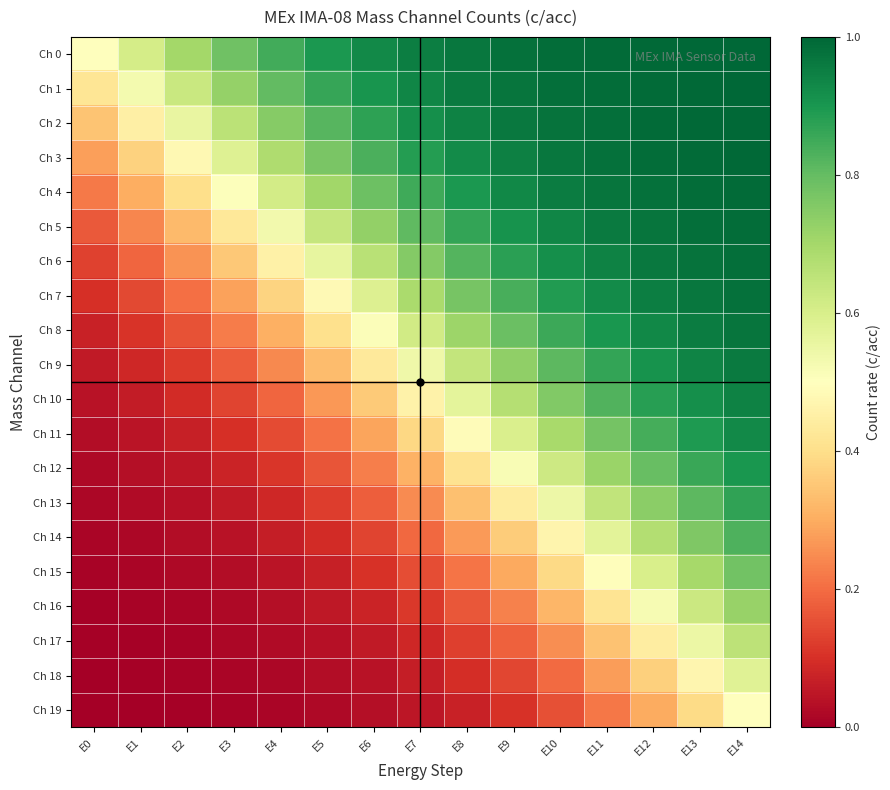

Reading left to right, extract all data points from this chart.

Ch 0: E0=0.5	E1=0.6	E2=0.7	E3=0.8	E4=0.8	E5=0.9	E6=0.9	E7=1.0	E8=1.0	E9=1.0	E10=1.0	E11=1.0	E12=1.0	E13=1.0	E14=1.0
Ch 1: E0=0.4	E1=0.5	E2=0.6	E3=0.7	E4=0.8	E5=0.9	E6=0.9	E7=0.9	E8=1.0	E9=1.0	E10=1.0	E11=1.0	E12=1.0	E13=1.0	E14=1.0
Ch 2: E0=0.3	E1=0.4	E2=0.6	E3=0.7	E4=0.7	E5=0.8	E6=0.9	E7=0.9	E8=0.9	E9=1.0	E10=1.0	E11=1.0	E12=1.0	E13=1.0	E14=1.0
Ch 3: E0=0.3	E1=0.4	E2=0.5	E3=0.6	E4=0.7	E5=0.8	E6=0.8	E7=0.9	E8=0.9	E9=0.9	E10=1.0	E11=1.0	E12=1.0	E13=1.0	E14=1.0
Ch 4: E0=0.2	E1=0.3	E2=0.4	E3=0.5	E4=0.6	E5=0.7	E6=0.8	E7=0.9	E8=0.9	E9=0.9	E10=1.0	E11=1.0	E12=1.0	E13=1.0	E14=1.0
Ch 5: E0=0.2	E1=0.2	E2=0.3	E3=0.4	E4=0.5	E5=0.6	E6=0.7	E7=0.8	E8=0.9	E9=0.9	E10=0.9	E11=1.0	E12=1.0	E13=1.0	E14=1.0
Ch 6: E0=0.1	E1=0.2	E2=0.3	E3=0.4	E4=0.5	E5=0.6	E6=0.7	E7=0.8	E8=0.8	E9=0.9	E10=0.9	E11=0.9	E12=1.0	E13=1.0	E14=1.0
Ch 7: E0=0.1	E1=0.1	E2=0.2	E3=0.3	E4=0.4	E5=0.5	E6=0.6	E7=0.7	E8=0.8	E9=0.8	E10=0.9	E11=0.9	E12=0.9	E13=1.0	E14=1.0
Ch 8: E0=0.1	E1=0.1	E2=0.2	E3=0.2	E4=0.3	E5=0.4	E6=0.5	E7=0.6	E8=0.7	E9=0.8	E10=0.9	E11=0.9	E12=0.9	E13=1.0	E14=1.0
Ch 9: E0=0.1	E1=0.1	E2=0.1	E3=0.2	E4=0.2	E5=0.3	E6=0.4	E7=0.5	E8=0.6	E9=0.7	E10=0.8	E11=0.9	E12=0.9	E13=0.9	E14=1.0
Ch 10: E0=0.0	E1=0.1	E2=0.1	E3=0.1	E4=0.2	E5=0.3	E6=0.4	E7=0.5	E8=0.6	E9=0.7	E10=0.8	E11=0.8	E12=0.9	E13=0.9	E14=0.9
Ch 11: E0=0.0	E1=0.0	E2=0.1	E3=0.1	E4=0.1	E5=0.2	E6=0.3	E7=0.4	E8=0.5	E9=0.6	E10=0.7	E11=0.8	E12=0.8	E13=0.9	E14=0.9
Ch 12: E0=0.0	E1=0.0	E2=0.1	E3=0.1	E4=0.1	E5=0.2	E6=0.2	E7=0.3	E8=0.4	E9=0.5	E10=0.6	E11=0.7	E12=0.8	E13=0.9	E14=0.9
Ch 13: E0=0.0	E1=0.0	E2=0.0	E3=0.1	E4=0.1	E5=0.1	E6=0.2	E7=0.2	E8=0.3	E9=0.4	E10=0.5	E11=0.6	E12=0.7	E13=0.8	E14=0.9
Ch 14: E0=0.0	E1=0.0	E2=0.0	E3=0.0	E4=0.1	E5=0.1	E6=0.1	E7=0.2	E8=0.3	E9=0.4	E10=0.5	E11=0.6	E12=0.7	E13=0.8	E14=0.8
Ch 15: E0=0.0	E1=0.0	E2=0.0	E3=0.0	E4=0.0	E5=0.1	E6=0.1	E7=0.1	E8=0.2	E9=0.3	E10=0.4	E11=0.5	E12=0.6	E13=0.7	E14=0.8
Ch 16: E0=0.0	E1=0.0	E2=0.0	E3=0.0	E4=0.0	E5=0.1	E6=0.1	E7=0.1	E8=0.2	E9=0.2	E10=0.3	E11=0.4	E12=0.5	E13=0.6	E14=0.7
Ch 17: E0=0.0	E1=0.0	E2=0.0	E3=0.0	E4=0.0	E5=0.0	E6=0.1	E7=0.1	E8=0.1	E9=0.2	E10=0.3	E11=0.3	E12=0.4	E13=0.6	E14=0.7
Ch 18: E0=0.0	E1=0.0	E2=0.0	E3=0.0	E4=0.0	E5=0.0	E6=0.0	E7=0.1	E8=0.1	E9=0.1	E10=0.2	E11=0.3	E12=0.4	E13=0.5	E14=0.6
Ch 19: E0=0.0	E1=0.0	E2=0.0	E3=0.0	E4=0.0	E5=0.0	E6=0.0	E7=0.0	E8=0.1	E9=0.1	E10=0.2	E11=0.2	E12=0.3	E13=0.4	E14=0.5